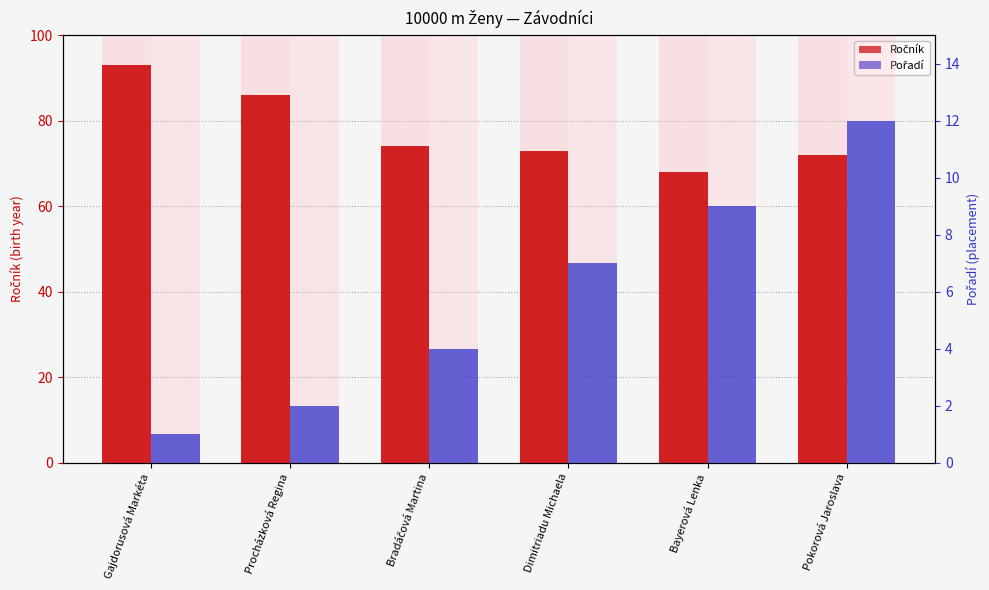

Reading right to left, what are all the values shown in this chart?

Ročník: 72	68	73	74	86	93
Pořadí: 12	9	7	4	2	1